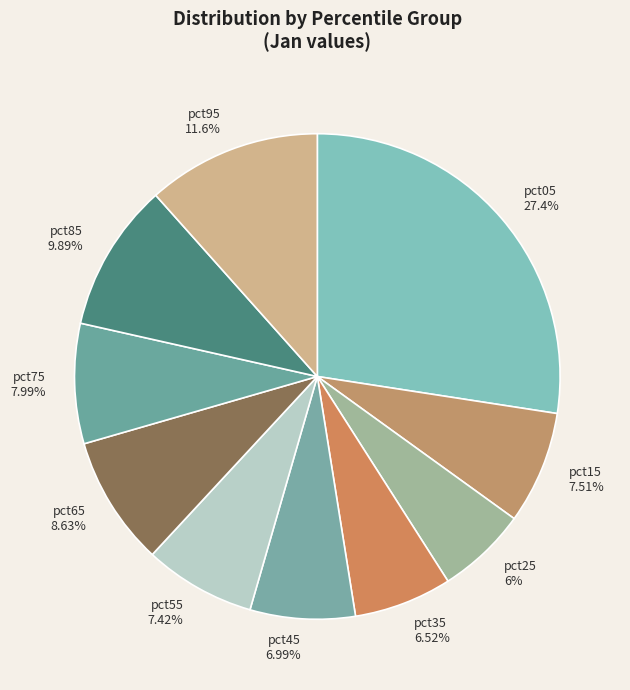

How many slices are in this pie chart?

10